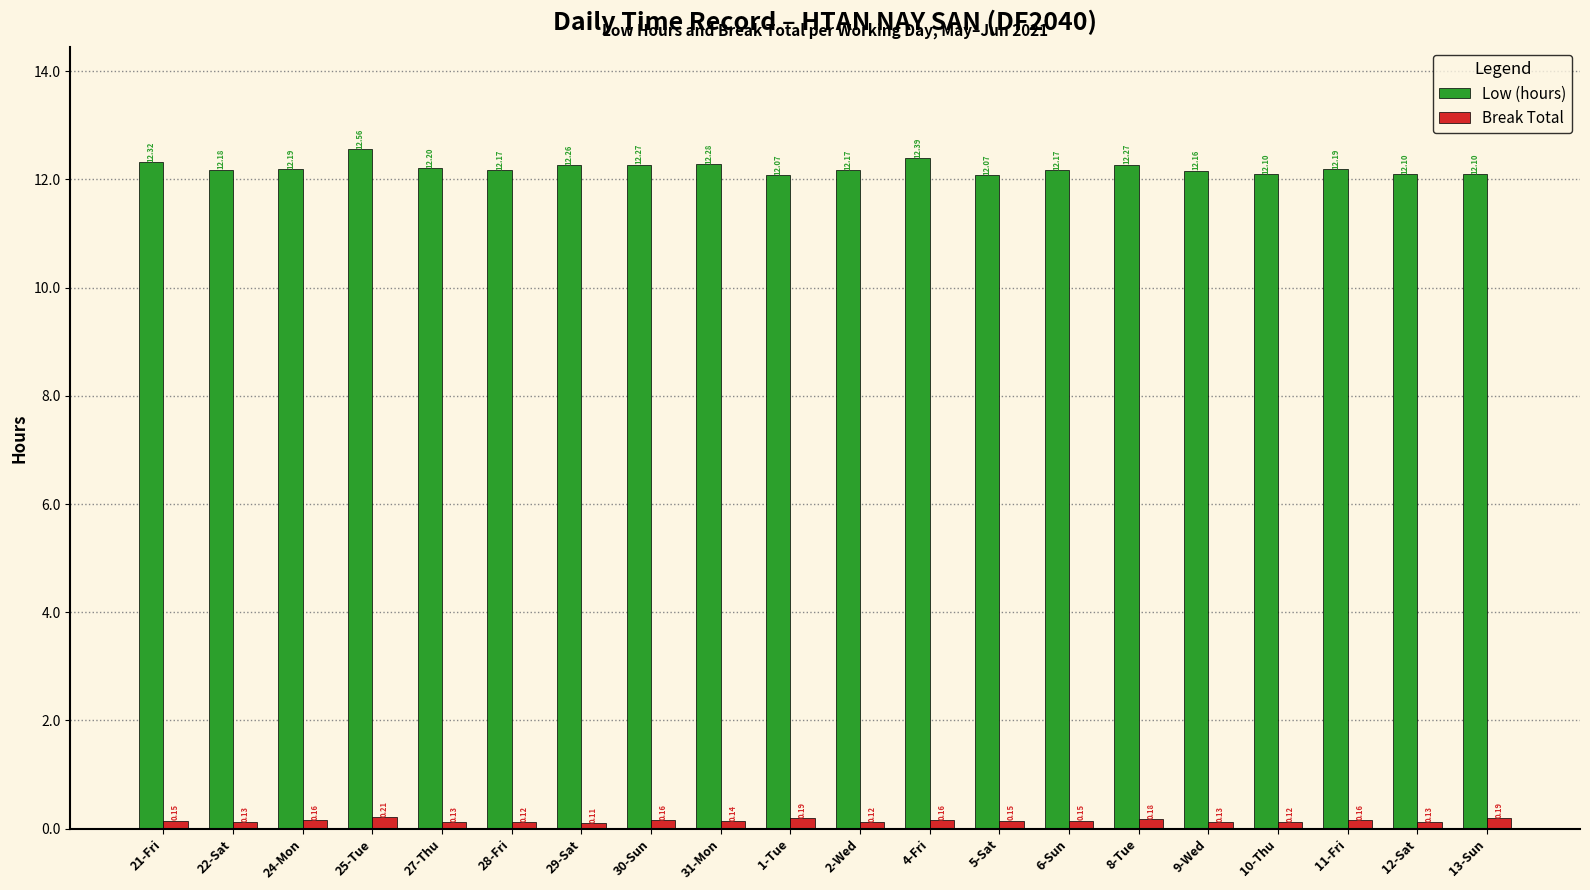

Rank the series by their average value, from lowest to highest.

Break Total, Low (hours)